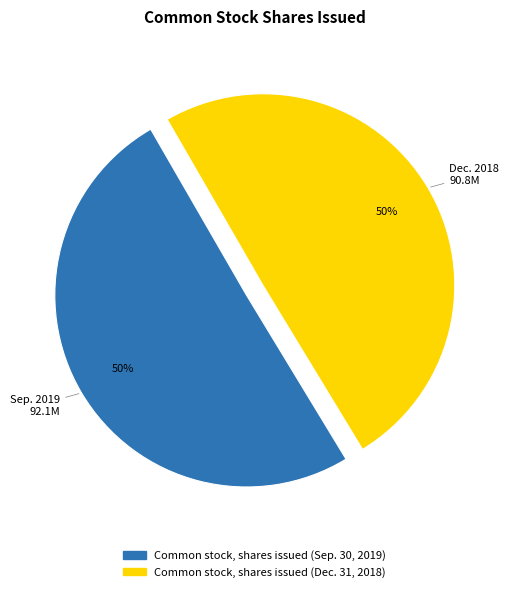

To the nearest percent, what is the average slice percentage?

50%